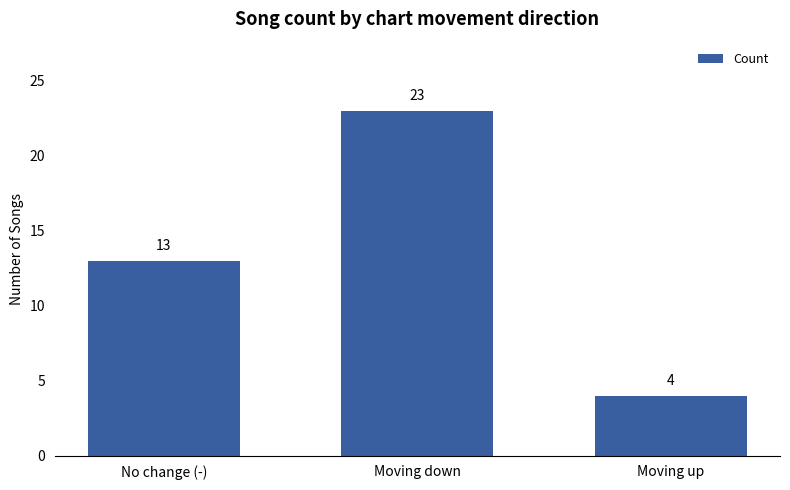

Does the chart contain stacked bars?

No